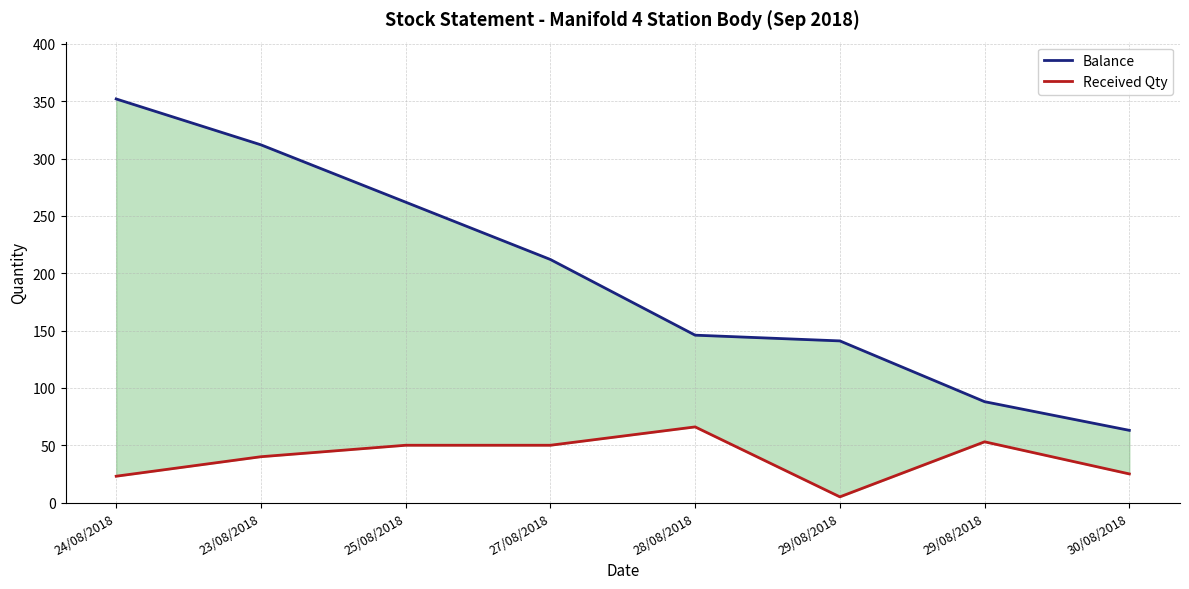

Which series has the largest total across all categories?

Balance